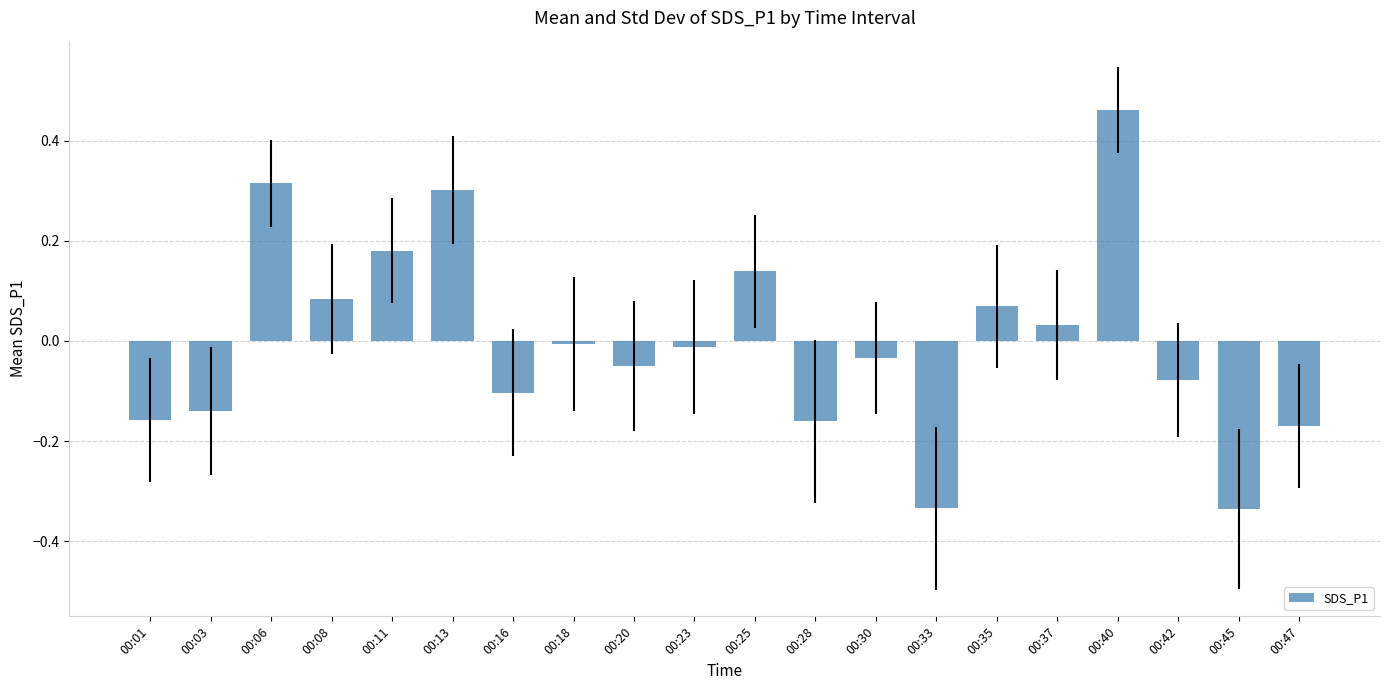

The chart shows a value of -0.1 at 00:42. True or false?

True